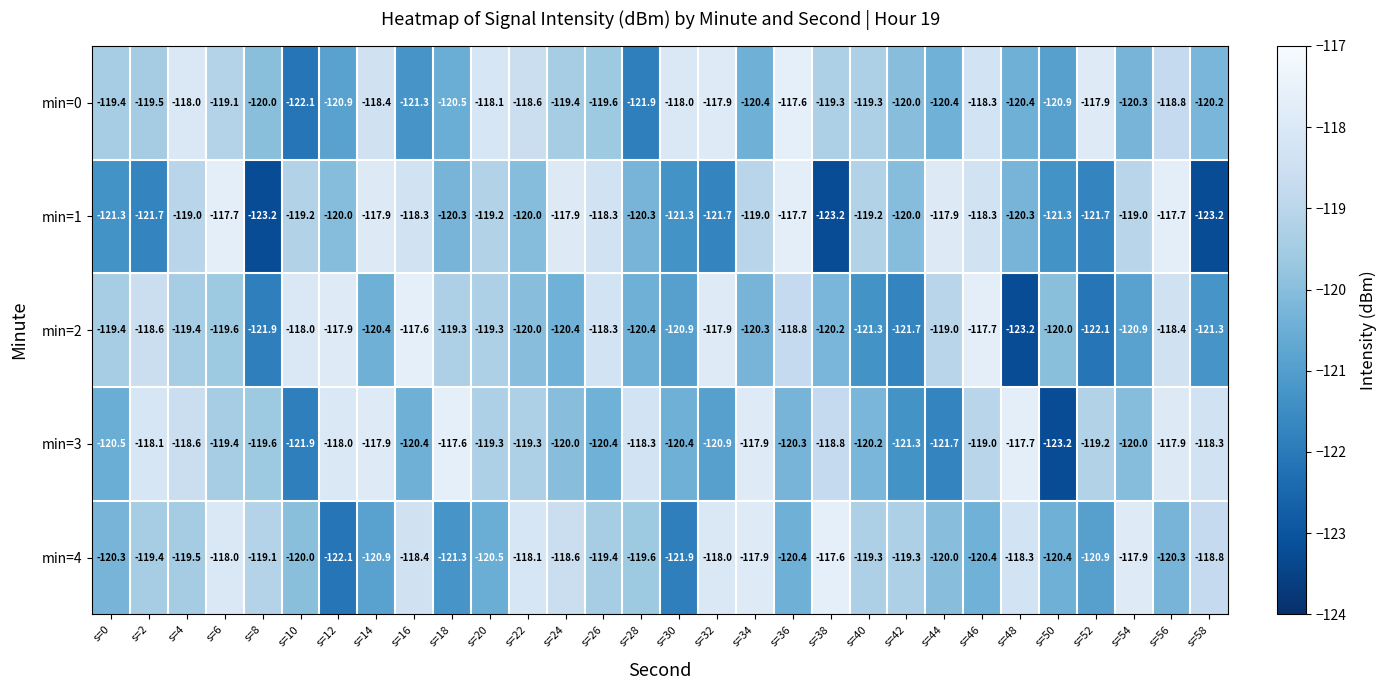

At s=38, list the series in order from smallest to largest.

min=1, min=2, min=0, min=3, min=4